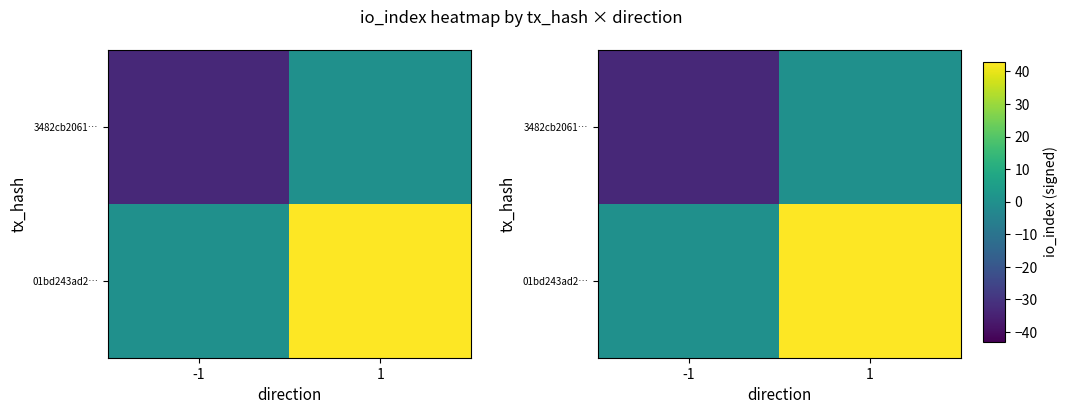

What is the average value of the 01bd243ad2… series?

22